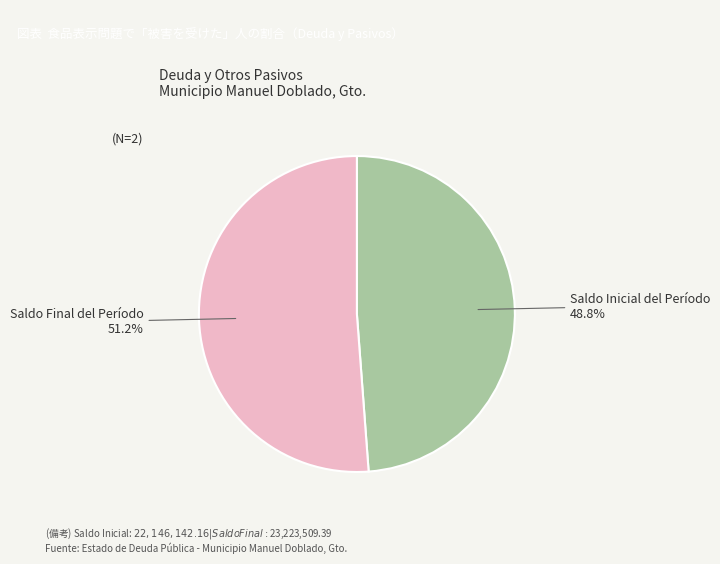

To the nearest percent, what is the difference between the largest and smallest slice percentages?

2%